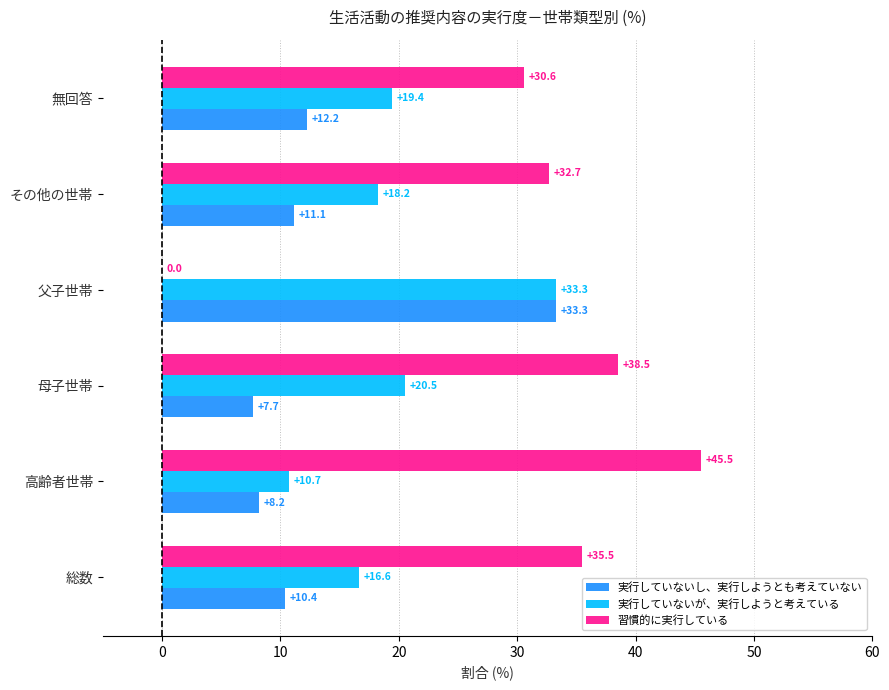

True or false: 実行していないし、実行しようとも考えていない has a value of 15.9 at 無回答.

False